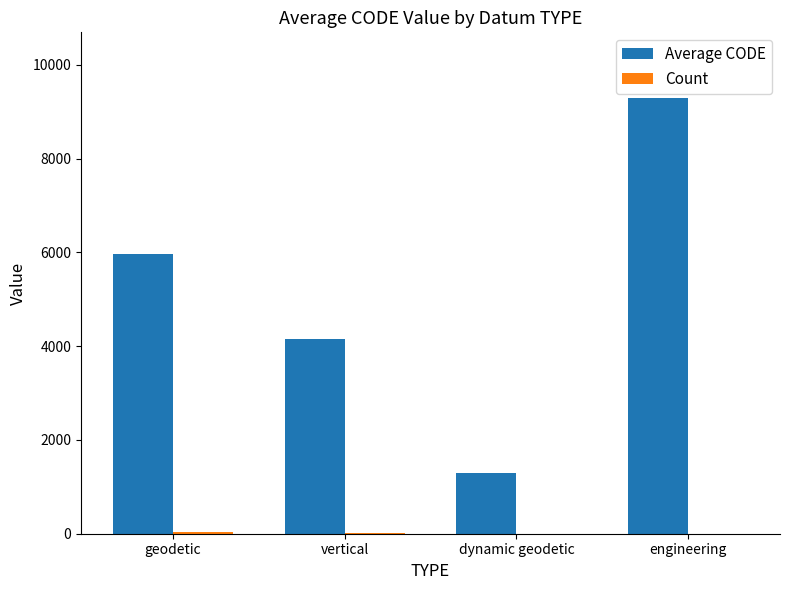

How many categories are shown in the chart?

4